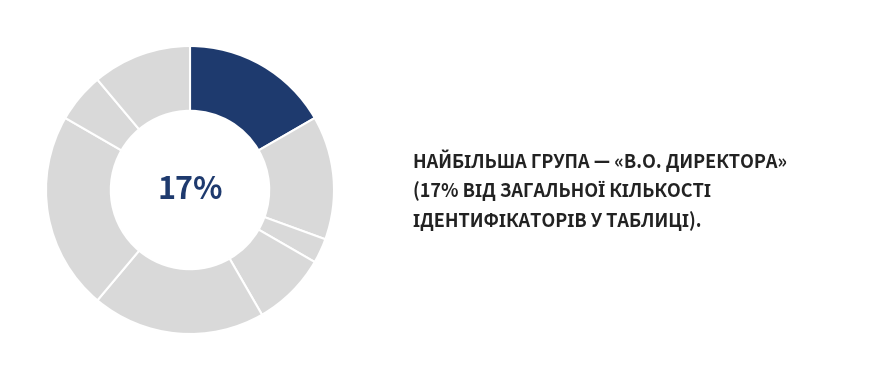

To the nearest percent, what is the difference between the largest and smallest slice percentages?

19%